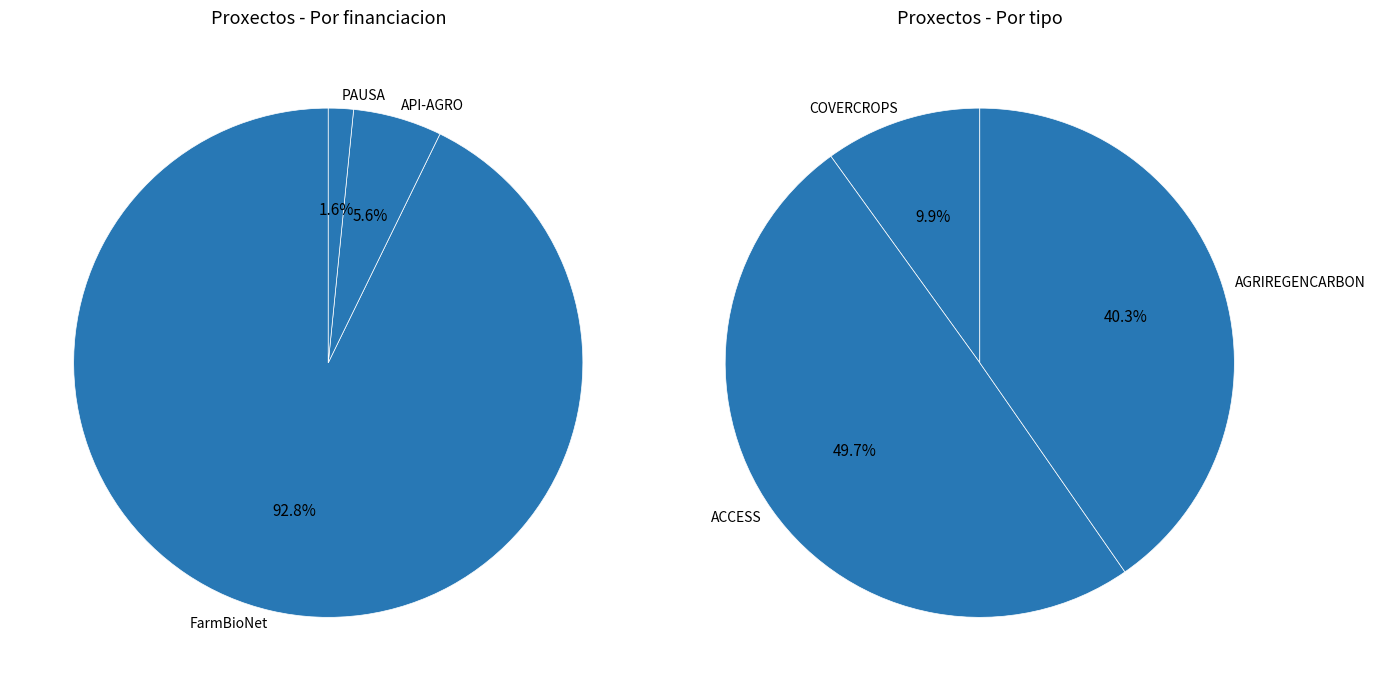

How many slices are in this pie chart?

6